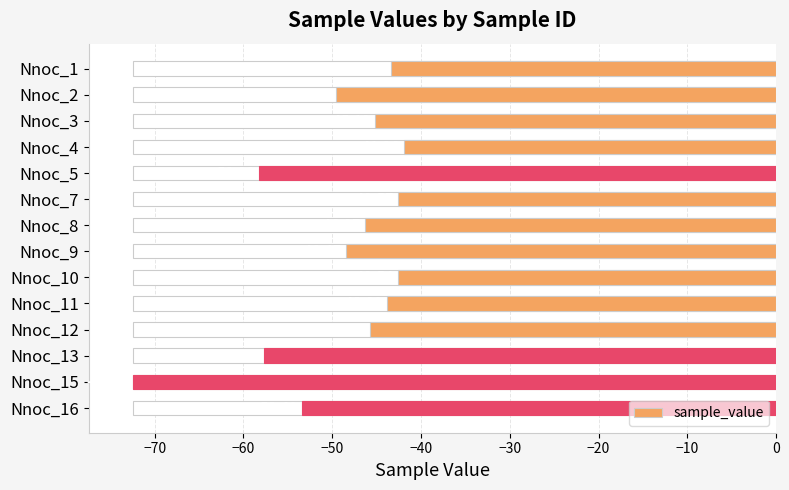

What is the average value?

-49.4